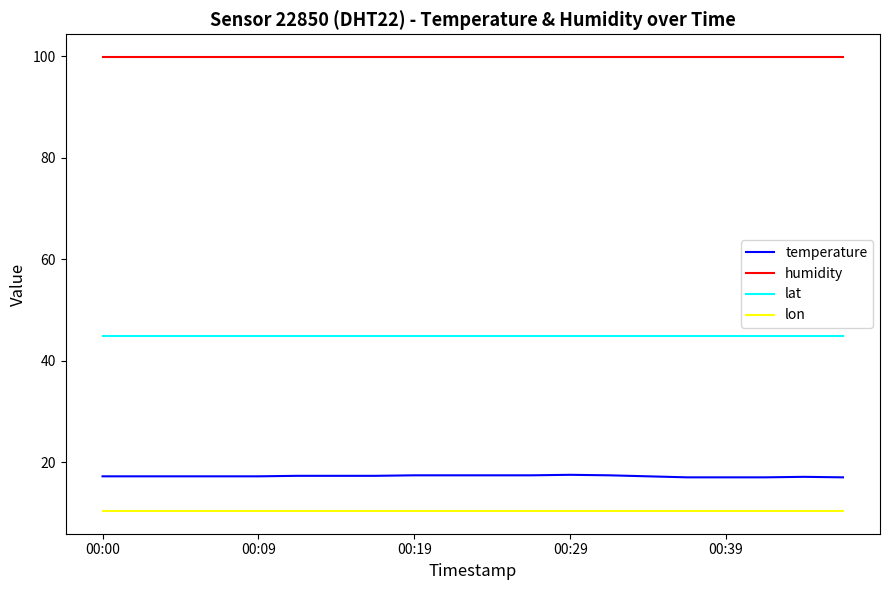

Rank the series by their maximum value, from highest to lowest.

humidity, lat, temperature, lon